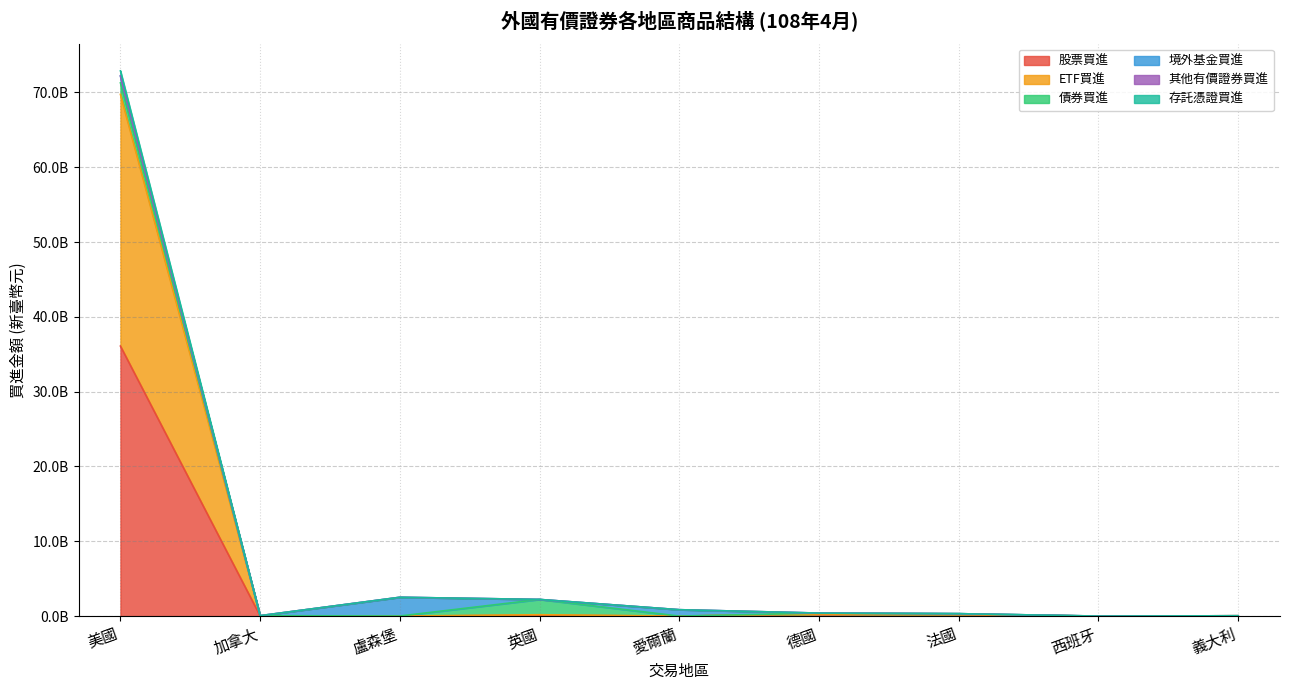

Which has a higher value, 英國 or 盧森堡?

英國